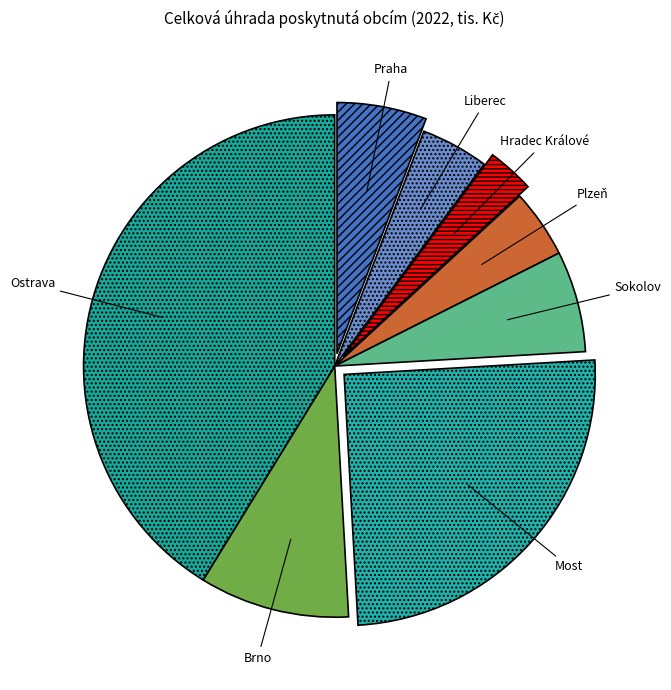

Do Hradec Králové and Most together represent more than half of the pie?

No